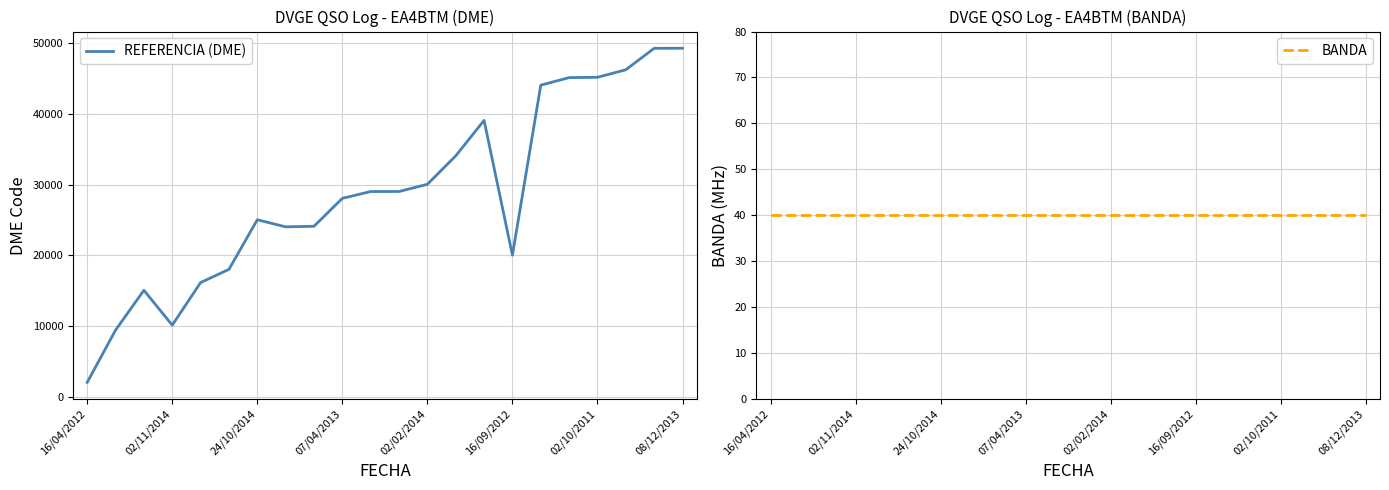

What are all the series names shown in the legend?

REFERENCIA (DME), BANDA